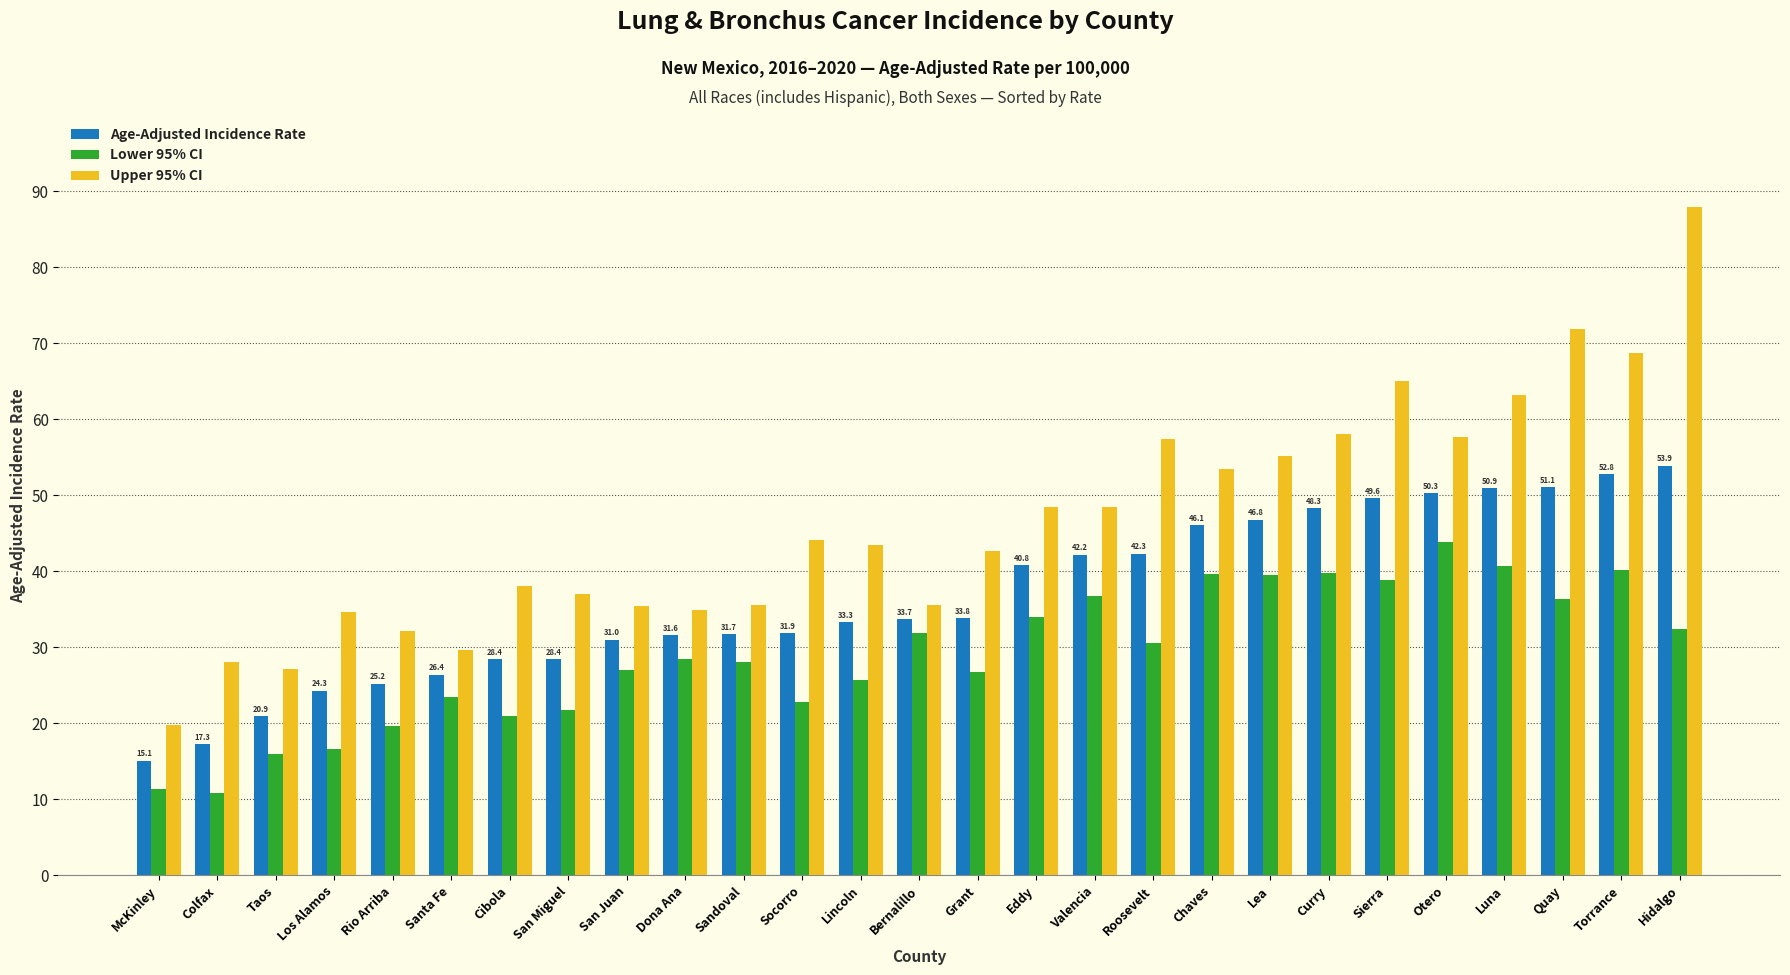

Rank the series by their maximum value, from lowest to highest.

Lower 95% CI, Age-Adjusted Incidence Rate, Upper 95% CI